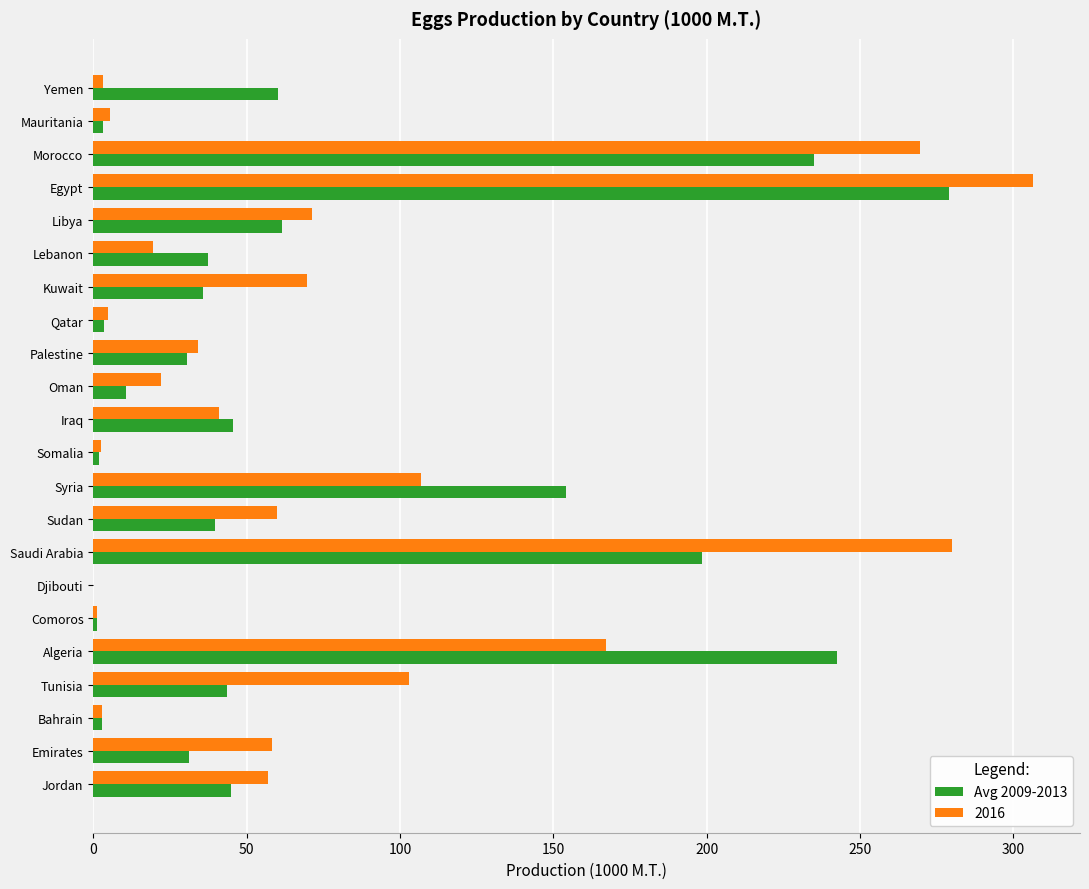

What is the approximate value of 2016 at Saudi Arabia?

280.0